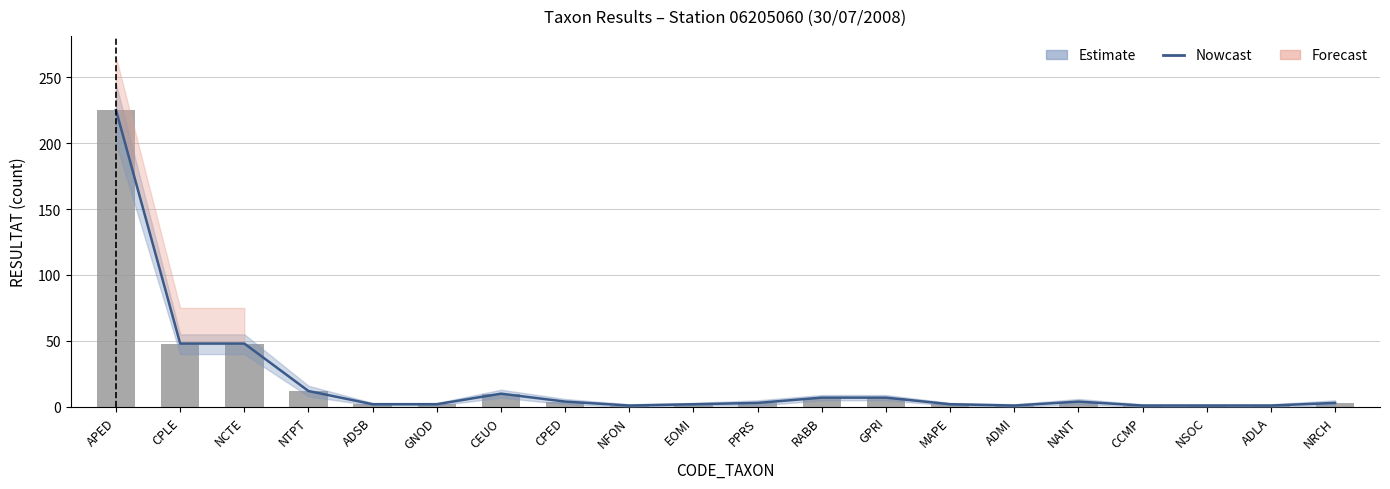

Which series has the widest spread of values?

Estimate